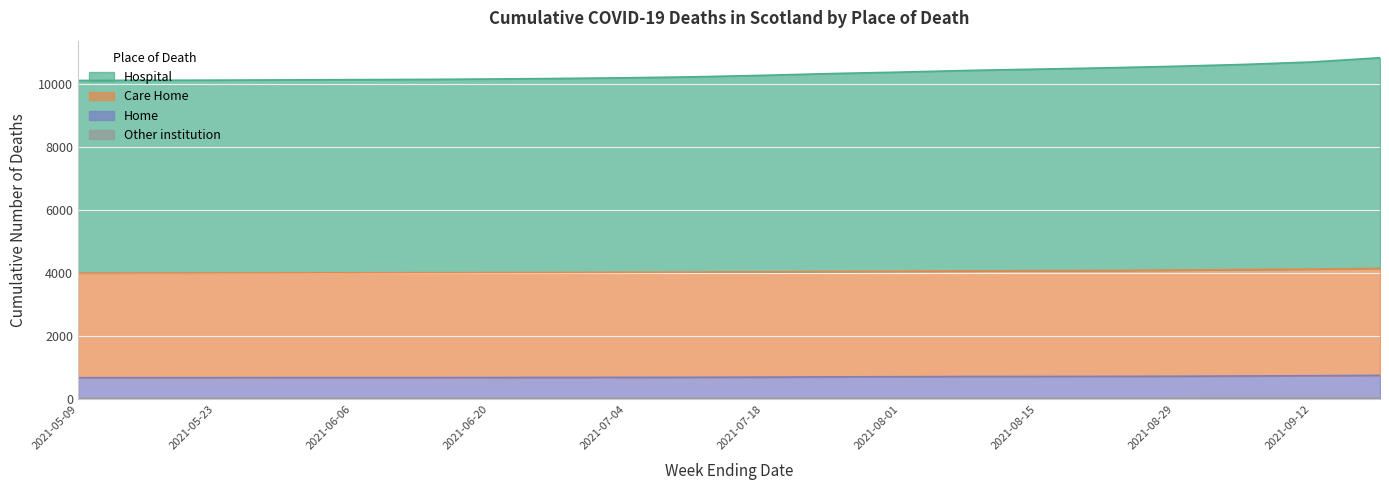

Does the chart have visible grid lines?

Yes